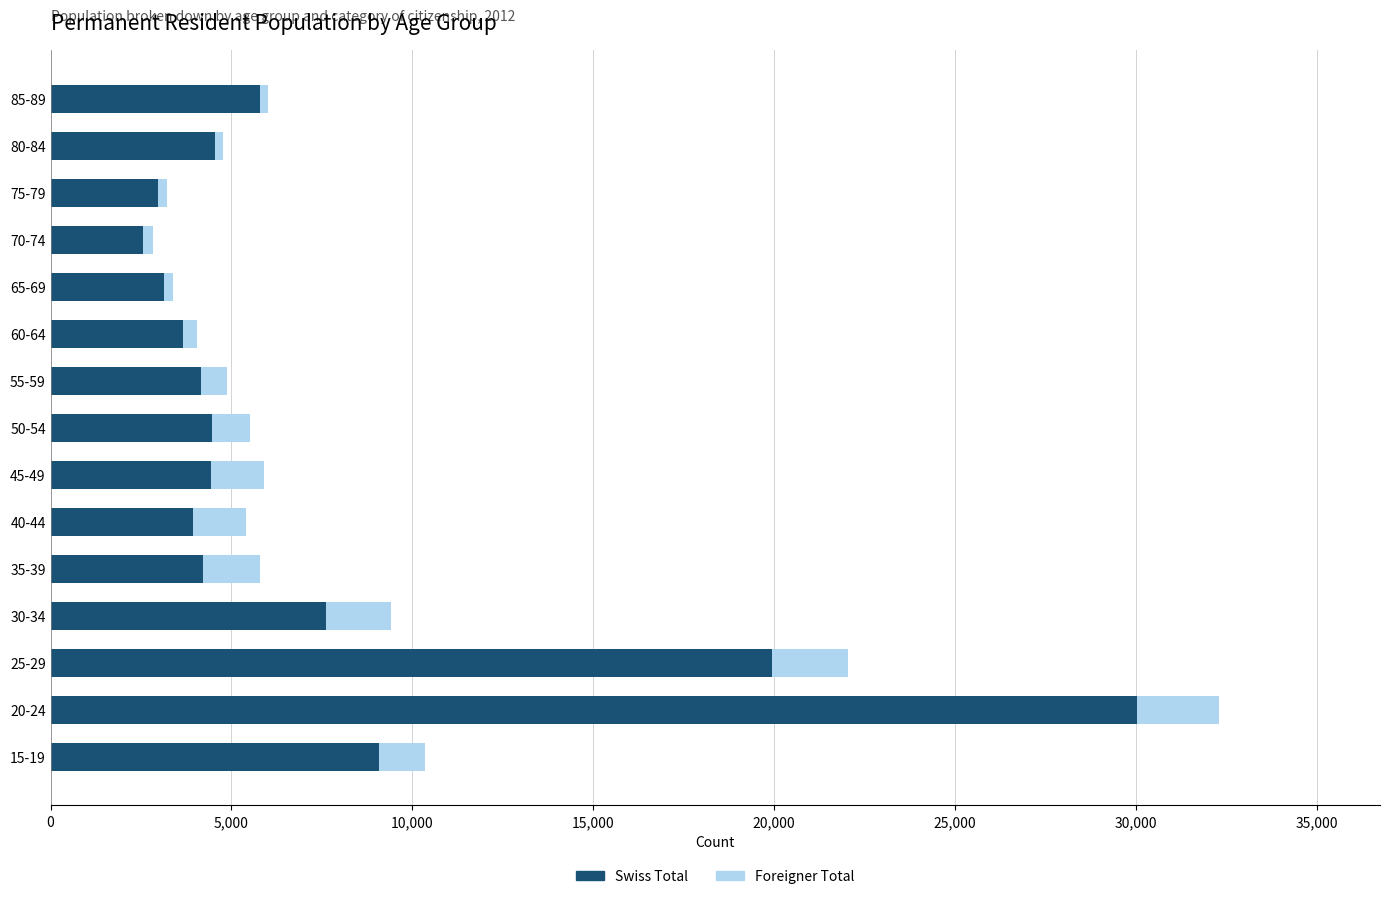

The value of Swiss Total at 40-44 is 3923. True or false?

True